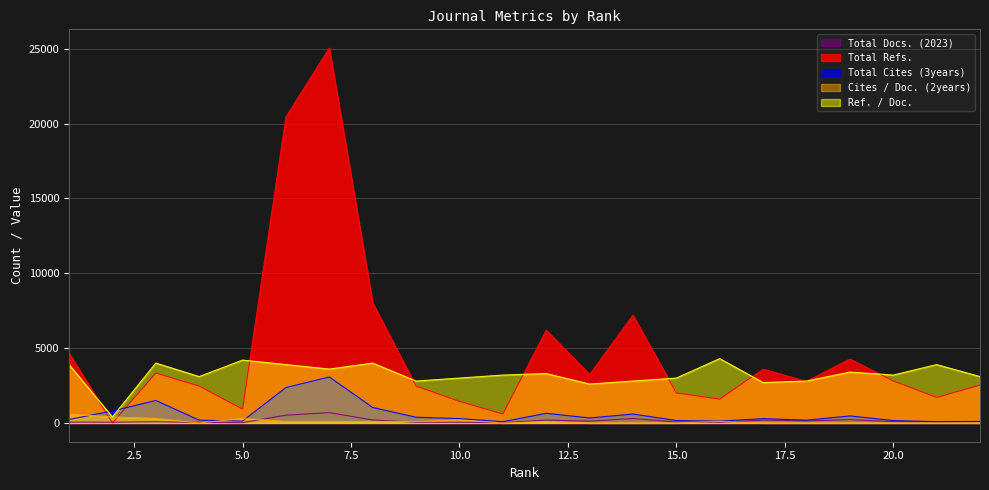

Between 14 and 7, which is larger?

7